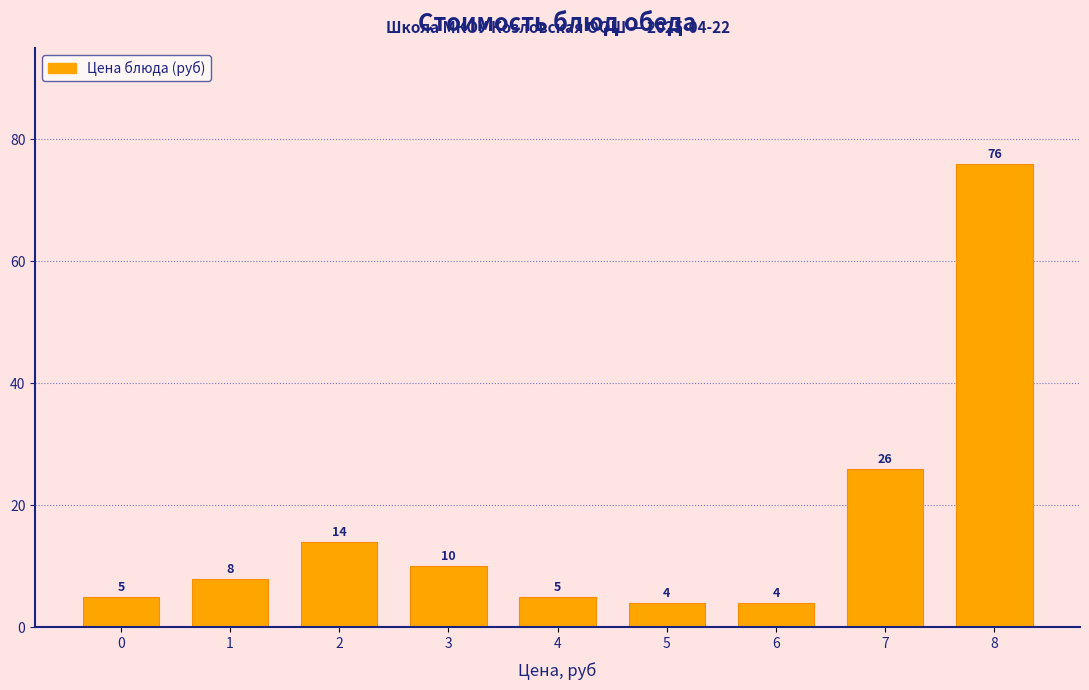

Reading left to right, extract all data points from this chart.

0=5	1=8	2=14	3=10	4=5	5=4	6=4	7=26	8=76